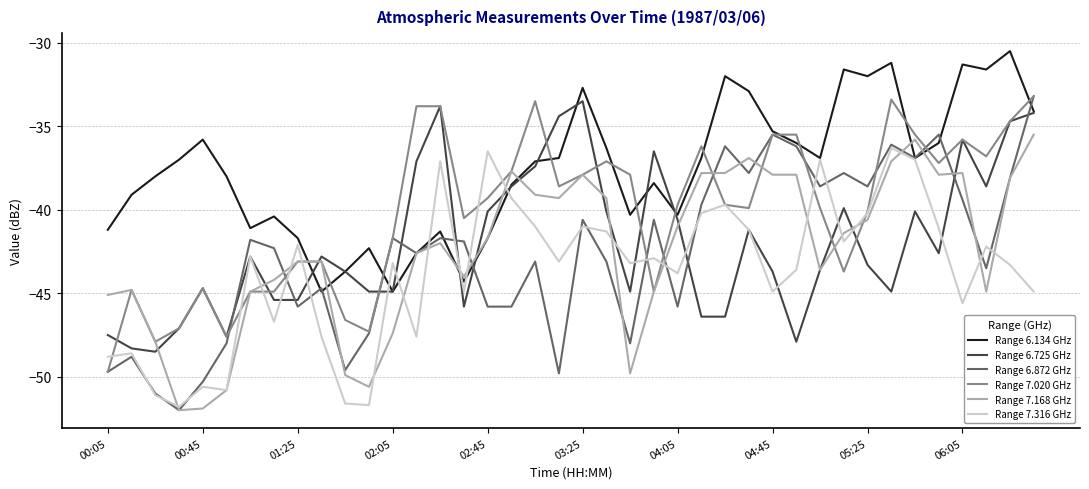

Which series has the largest total across all categories?

Range 6.134 GHz